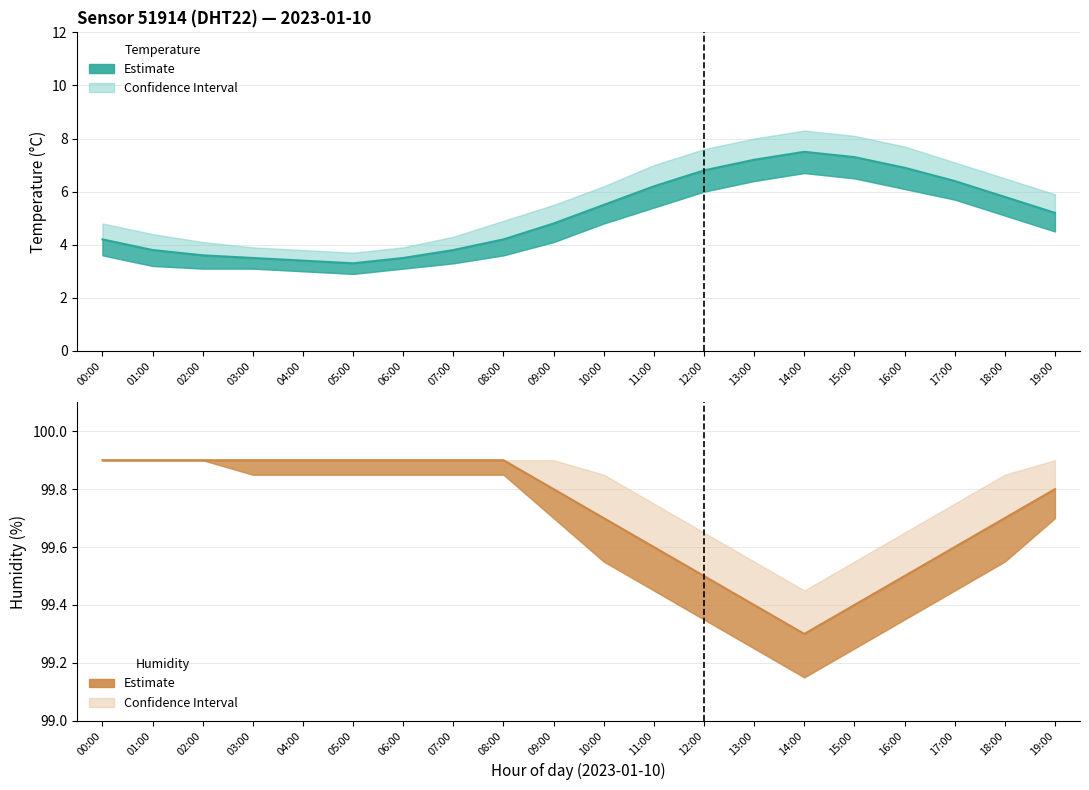

List the labels in order of temperature_upper value, largest first.

14:00, 15:00, 13:00, 16:00, 12:00, 17:00, 11:00, 18:00, 10:00, 19:00, 09:00, 08:00, 00:00, 01:00, 07:00, 02:00, 03:00, 06:00, 04:00, 05:00